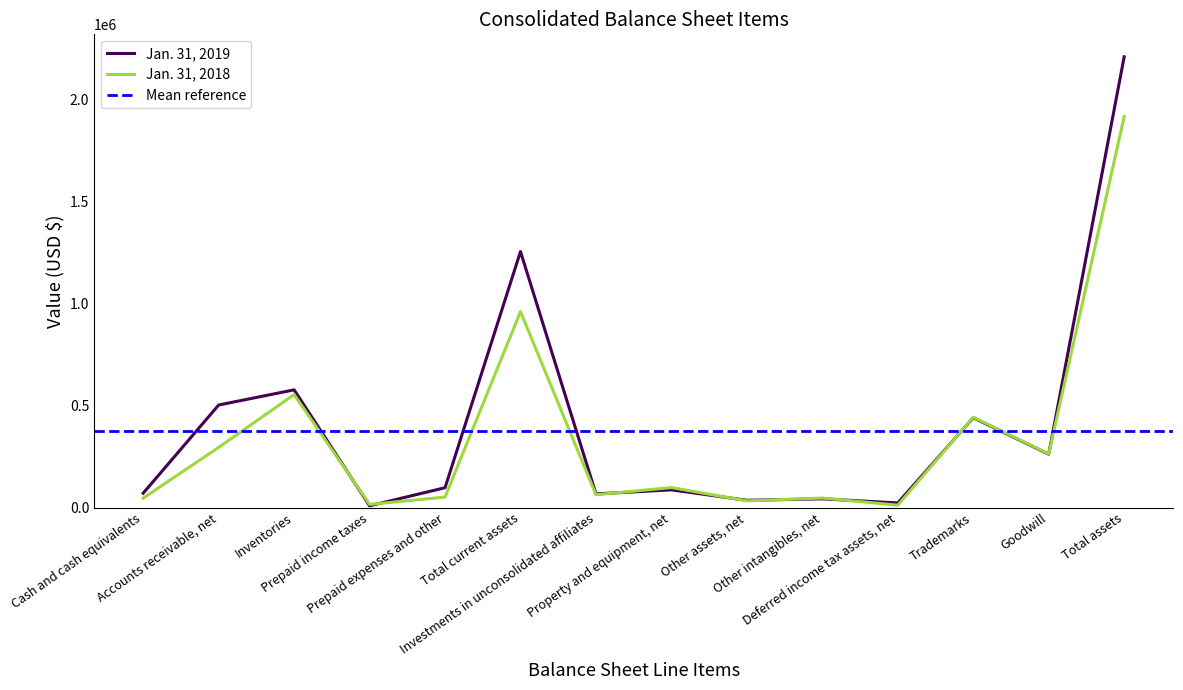

Which has a higher value, Other assets, net or Property and equipment, net?

Property and equipment, net